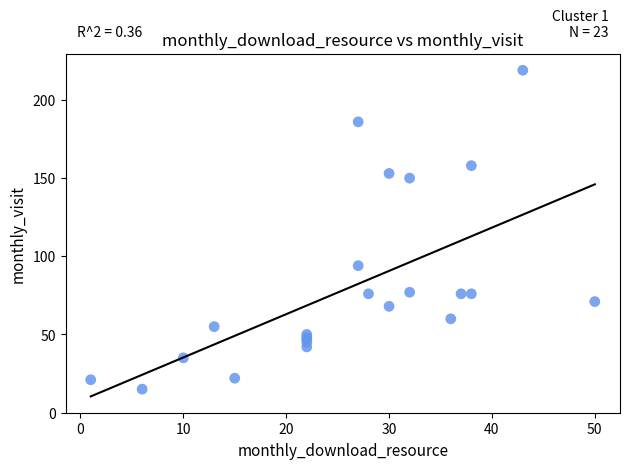

What Y value in the scatter plot is closest to 117?

94